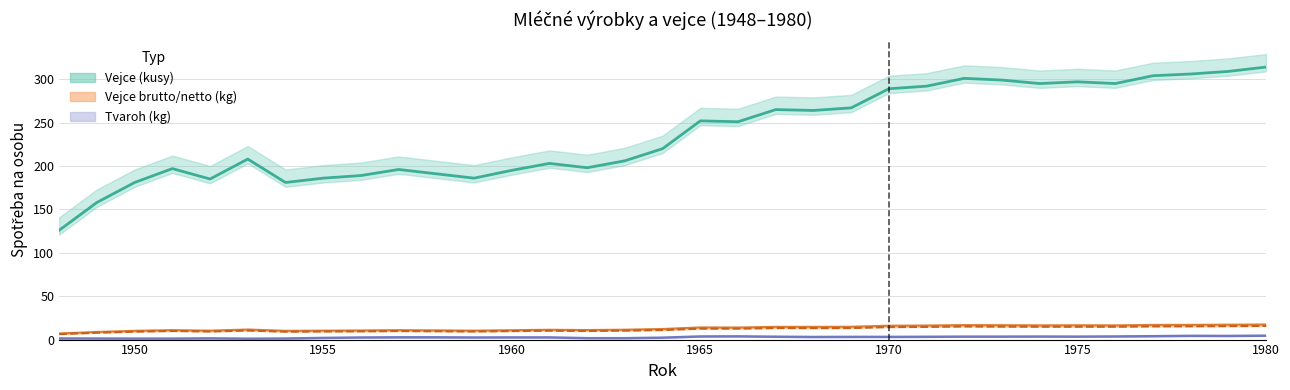

Is this an area chart (filled region under the line)?

No